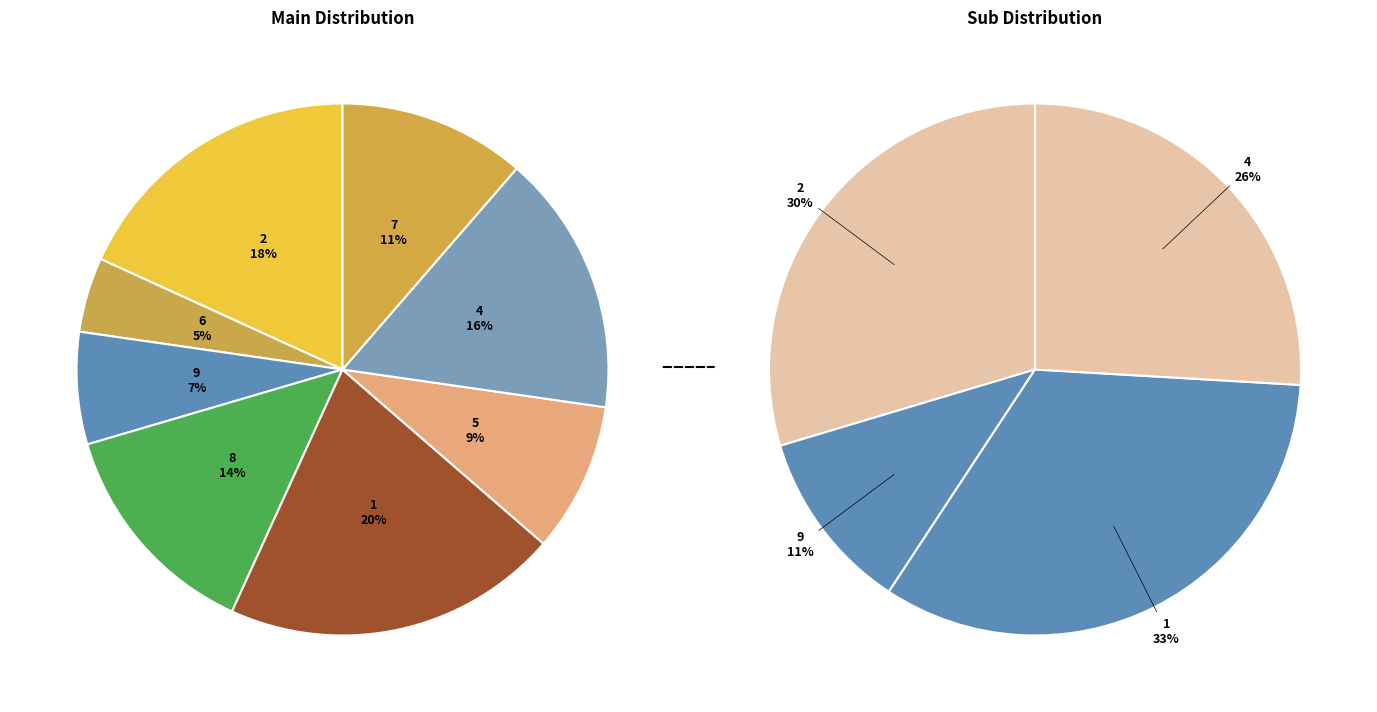

What percentage is NOT represented by 4?

84.1%